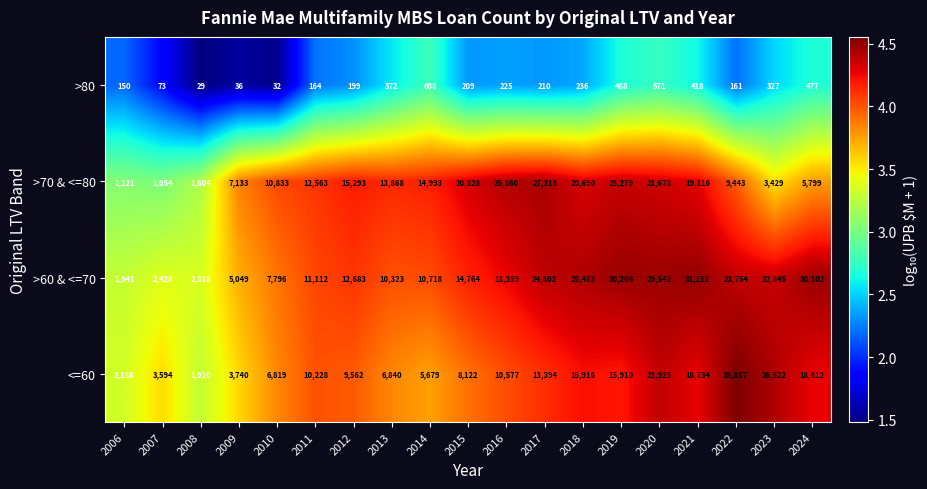

Which series has the largest total across all categories?

>60 & <=70